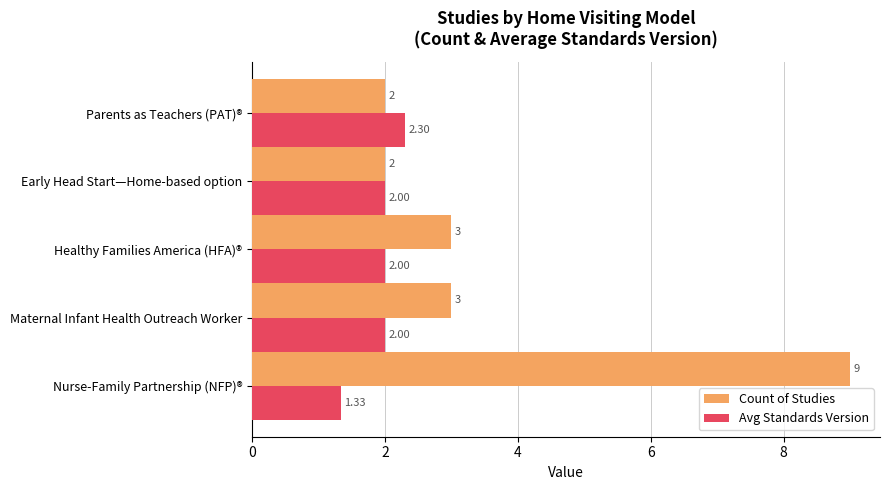

At which label does Avg Standards Version reach its peak?

Parents as Teachers (PAT)®